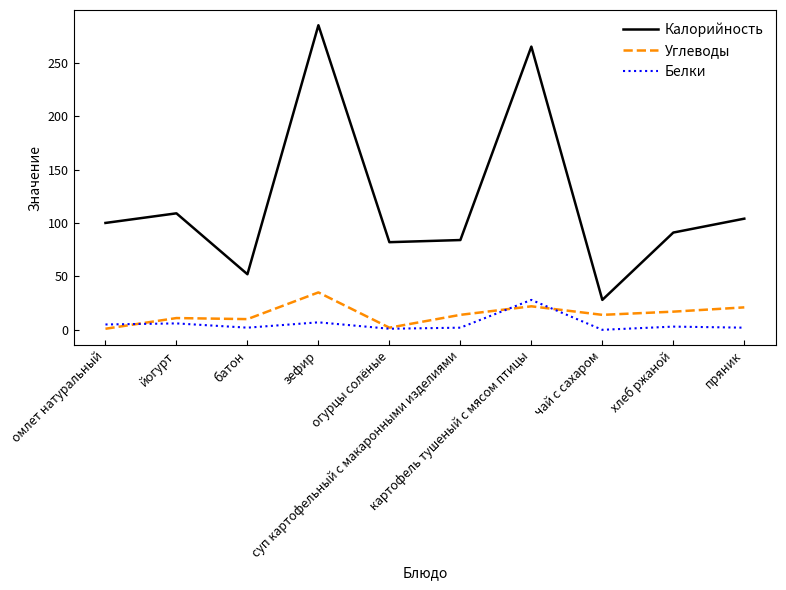

What position from the left is йогурт?

2